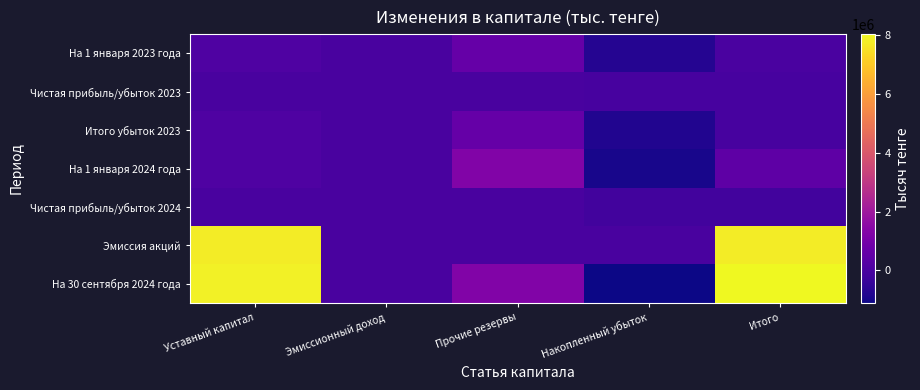

Reading right to left, what are all the values shown in this chart?

На 1 января 2023 года: Итого=10547	Накопленный убыток=-739438	Прочие резервы=626865	Эмиссионный доход=0	Уставный капитал=123120
Чистая прибыль/убыток 2023: Итого=-53834	Накопленный убыток=-53834	Прочие резервы=0	Эмиссионный доход=0	Уставный капитал=0
Итого убыток 2023: Итого=-43287	Накопленный убыток=-793272	Прочие резервы=626865	Эмиссионный доход=0	Уставный капитал=123120
На 1 января 2024 года: Итого=438829	Накопленный убыток=-940974	Прочие резервы=1256683	Эмиссионный доход=0	Уставный капитал=123120
Чистая прибыль/убыток 2024: Итого=-163317	Накопленный убыток=-163772	Прочие резервы=455	Эмиссионный доход=0	Уставный капитал=0
Эмиссия акций: Итого=7767302	Накопленный убыток=0	Прочие резервы=0	Эмиссионный доход=0	Уставный капитал=7767302
На 30 сентября 2024 года: Итого=8042814	Накопленный убыток=-1104746	Прочие резервы=1257138	Эмиссионный доход=0	Уставный капитал=7890422